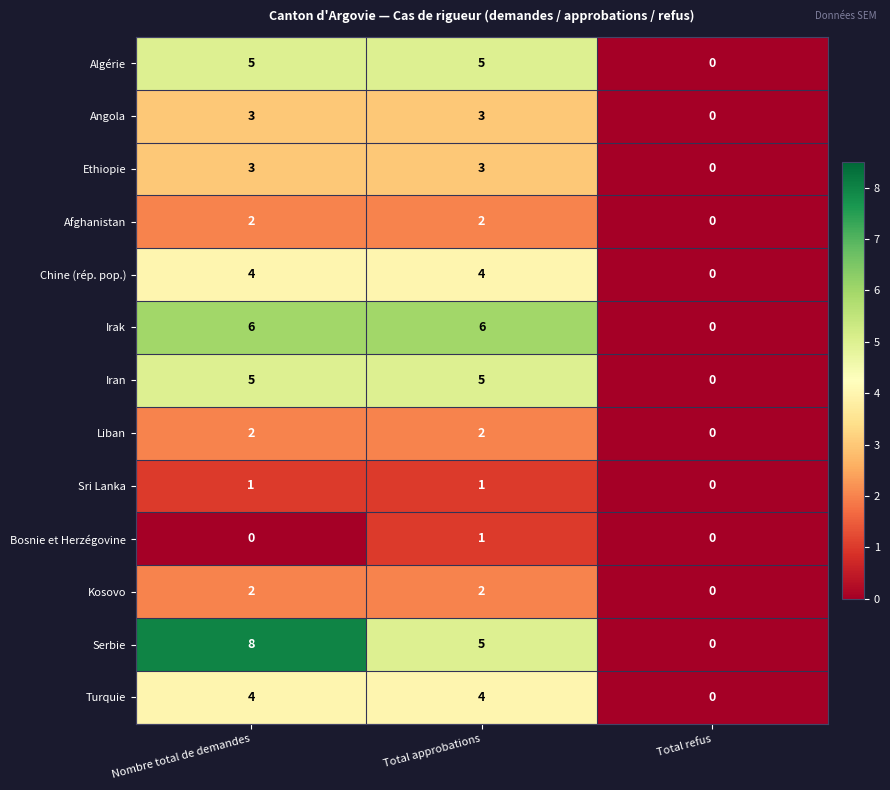

Which series has the largest total across all categories?

Serbie